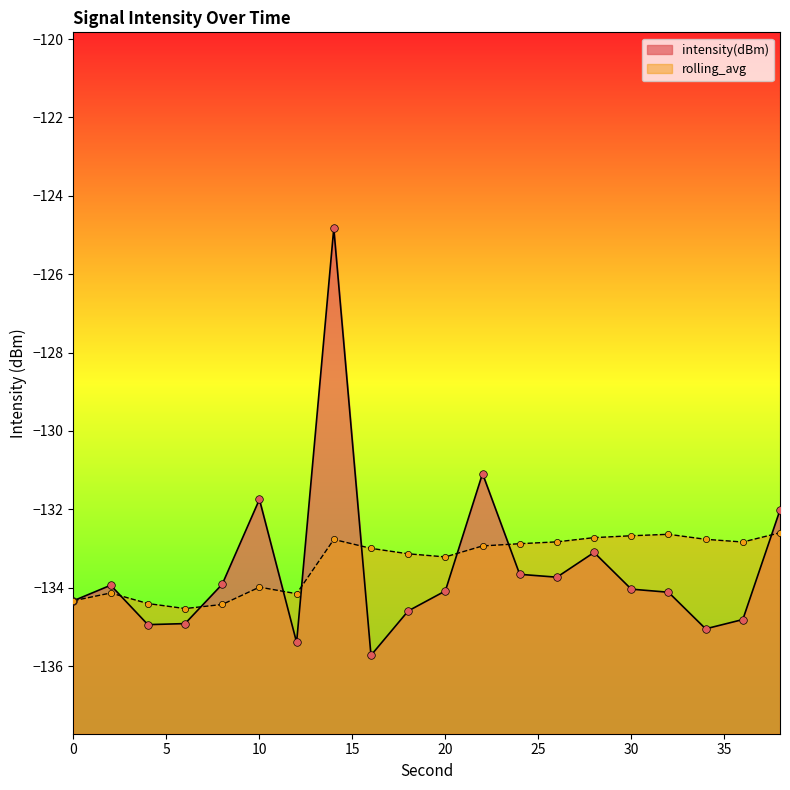

Which series reaches the maximum Y coordinate?

intensity(dBm)